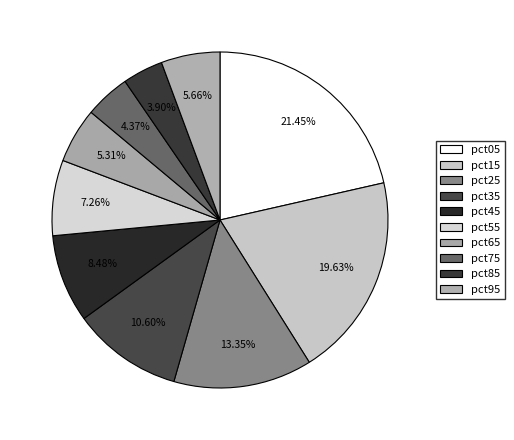

Is pct65 the majority of the pie?

No